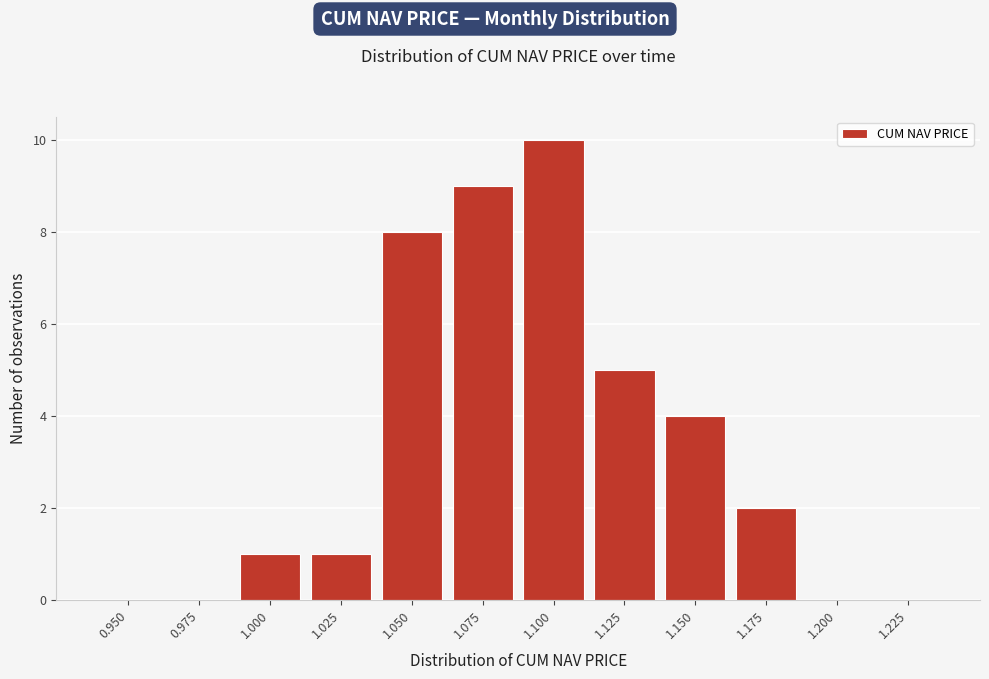

Reading right to left, what are all the values shown in this chart?

1.225=0	1.200=0	1.175=2	1.150=4	1.125=5	1.100=10	1.075=9	1.050=8	1.025=1	1.000=1	0.975=0	0.950=0